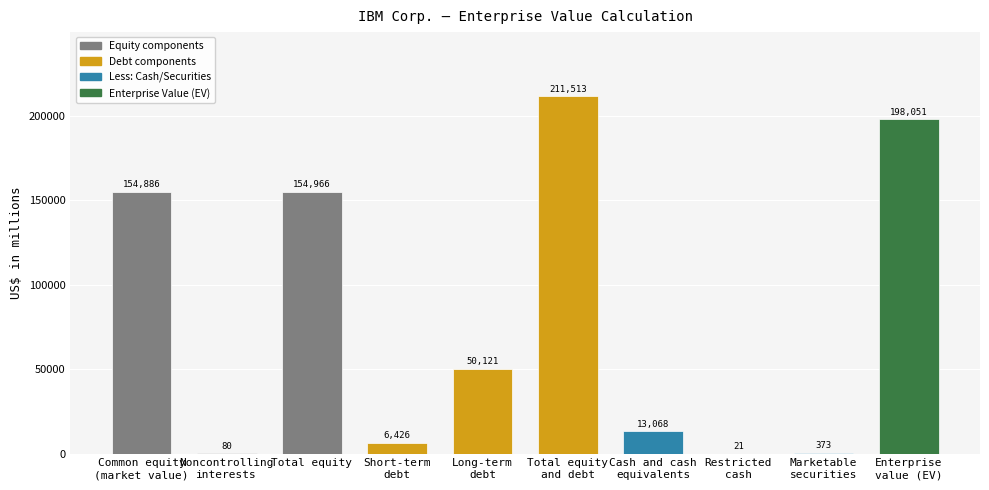

Does the chart contain stacked bars?

No